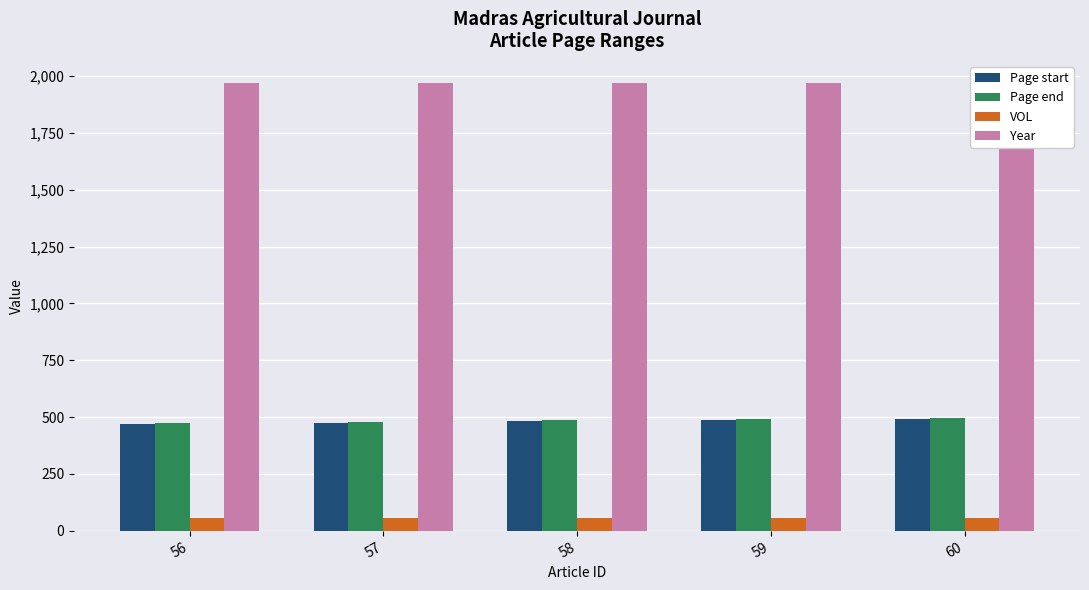

At 60, list the series in order from smallest to largest.

VOL, Page start, Page end, Year